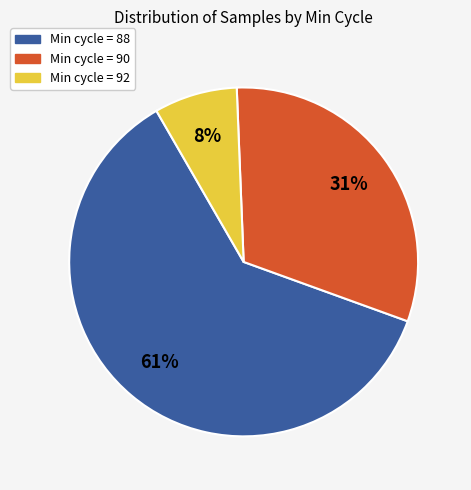

Rank the categories by value from highest to lowest.

Min cycle = 88, Min cycle = 90, Min cycle = 92